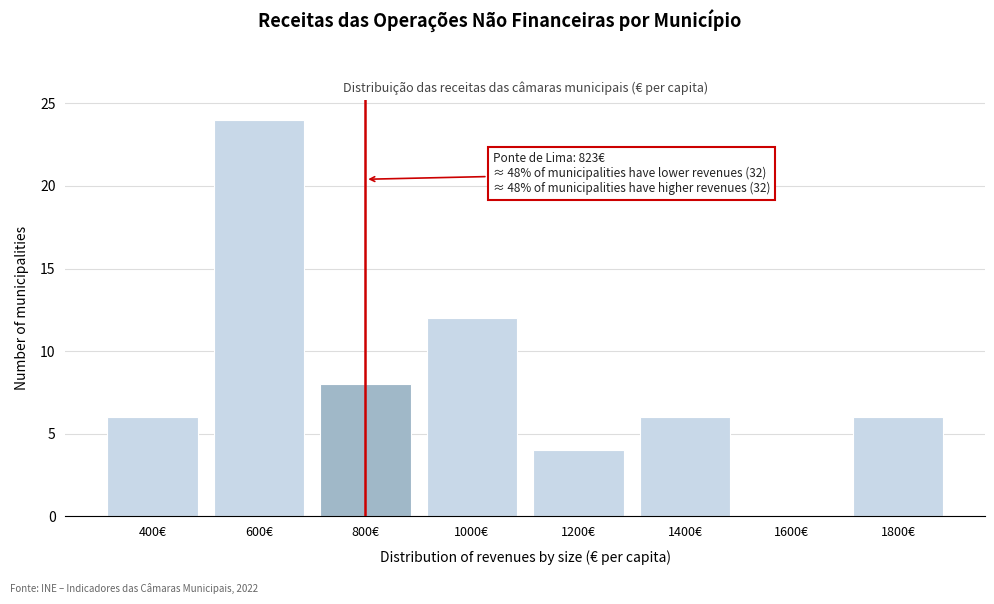

Reading left to right, what are all the values shown in this chart?

400€=6	600€=24	800€=8	1000€=12	1200€=4	1400€=6	1600€=0	1800€=6